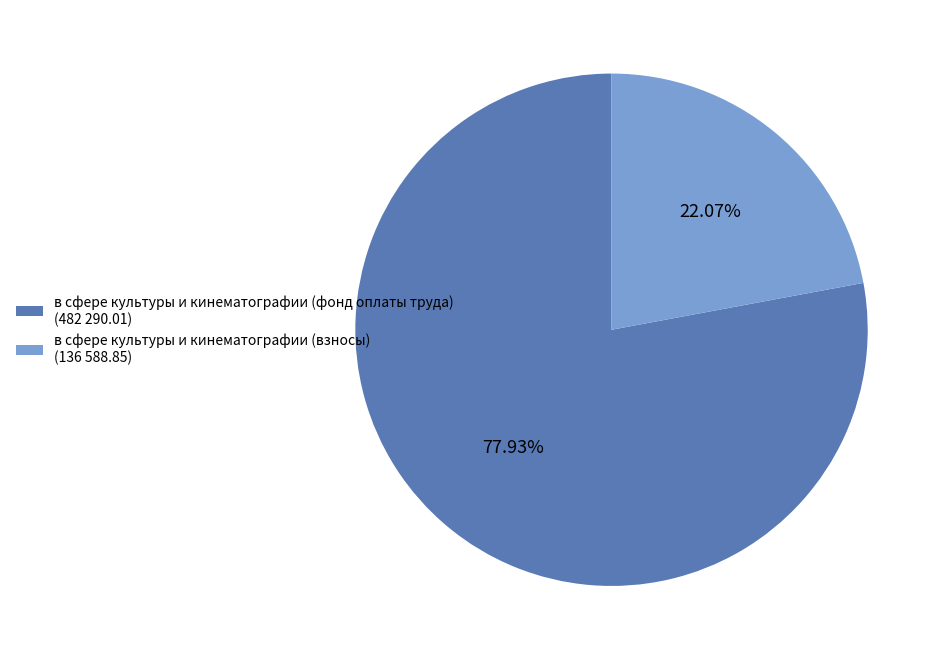

To the nearest percent, what is the average slice percentage?

50%